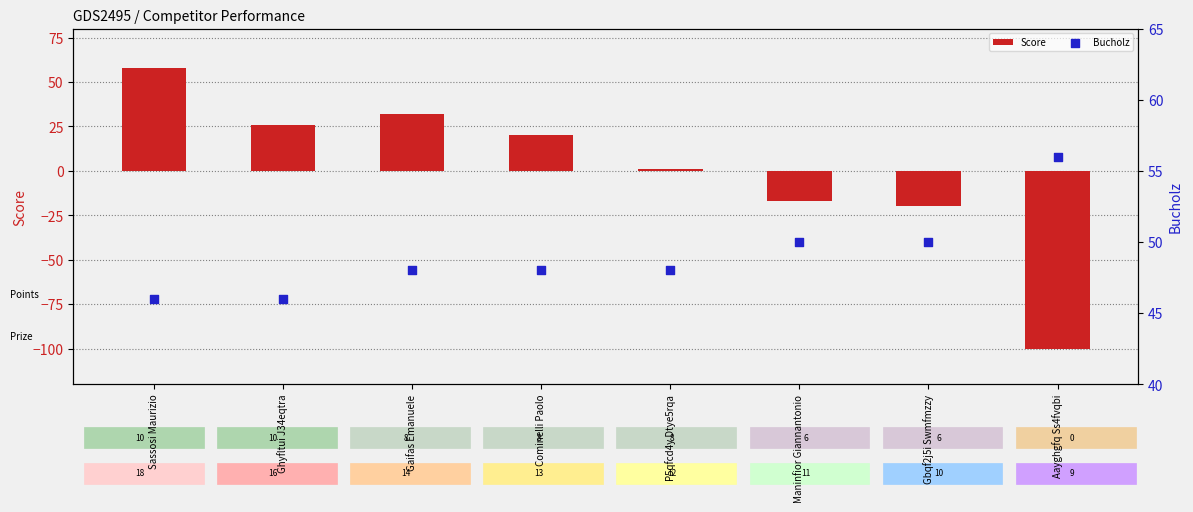

What is the total value across all series at Aayghgfq Ss4fvqbi?

-44